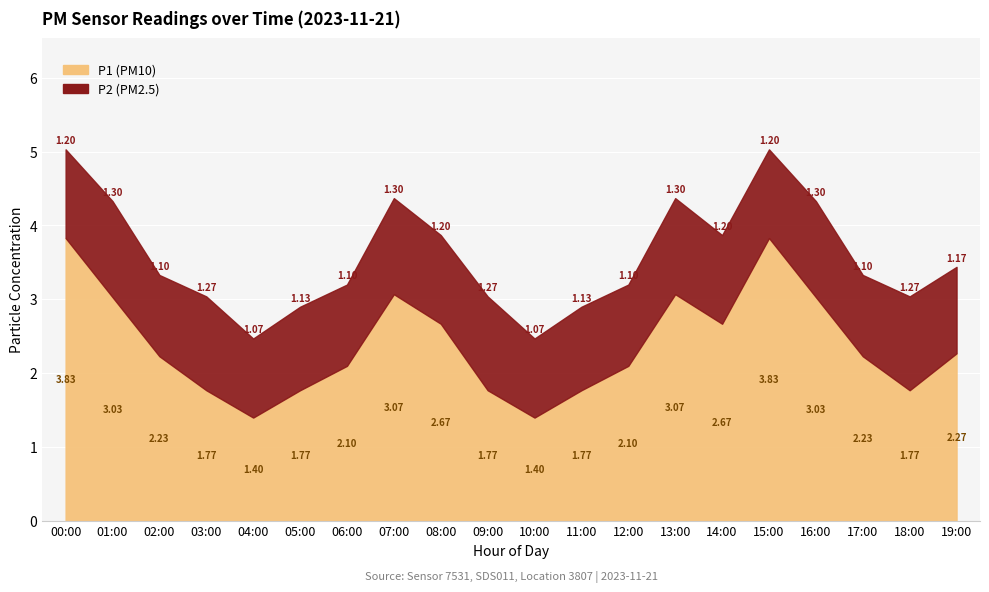

Reading right to left, extract all data points from this chart.

P1: 19:00=2.3	18:00=1.8	17:00=2.2	16:00=3.0	15:00=3.8	14:00=2.7	13:00=3.1	12:00=2.1	11:00=1.8	10:00=1.4	09:00=1.8	08:00=2.7	07:00=3.1	06:00=2.1	05:00=1.8	04:00=1.4	03:00=1.8	02:00=2.2	01:00=3.0	00:00=3.8
P2: 19:00=1.2	18:00=1.3	17:00=1.1	16:00=1.3	15:00=1.2	14:00=1.2	13:00=1.3	12:00=1.1	11:00=1.1	10:00=1.1	09:00=1.3	08:00=1.2	07:00=1.3	06:00=1.1	05:00=1.1	04:00=1.1	03:00=1.3	02:00=1.1	01:00=1.3	00:00=1.2